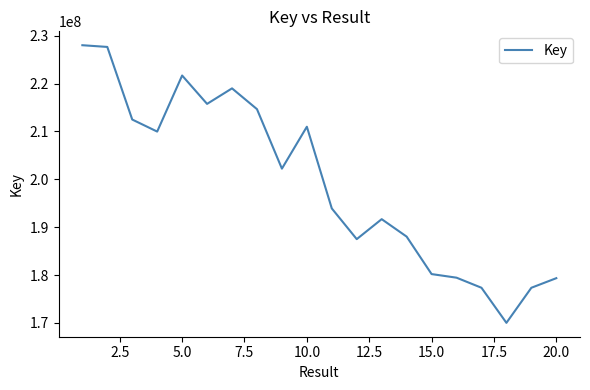

What is the greatest value displayed?

227999896